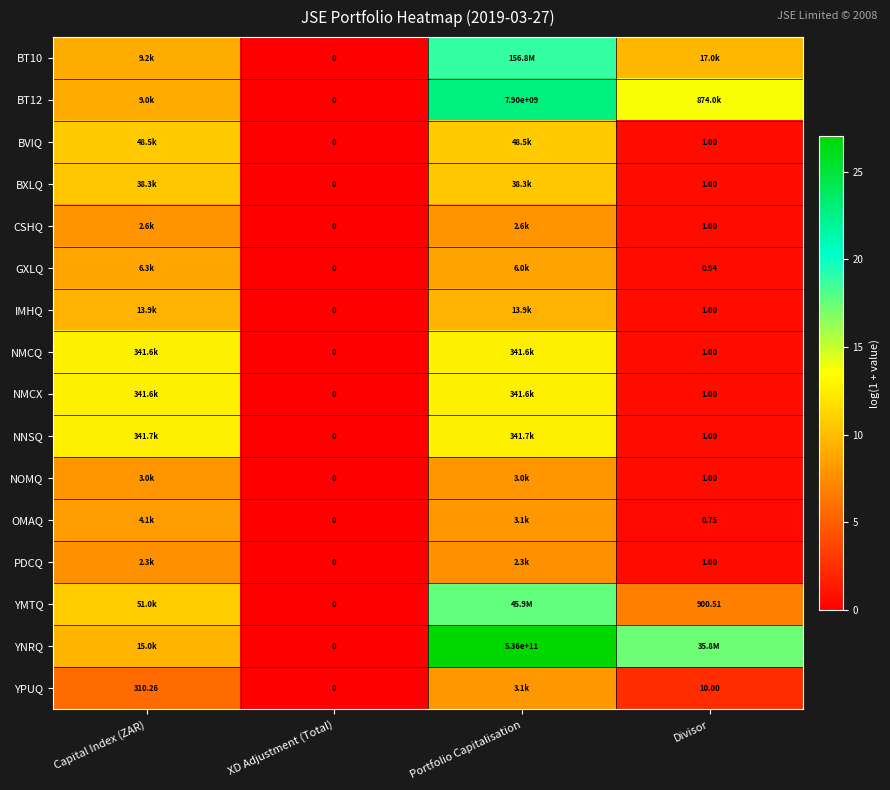

What is the greatest value displayed?

27.0